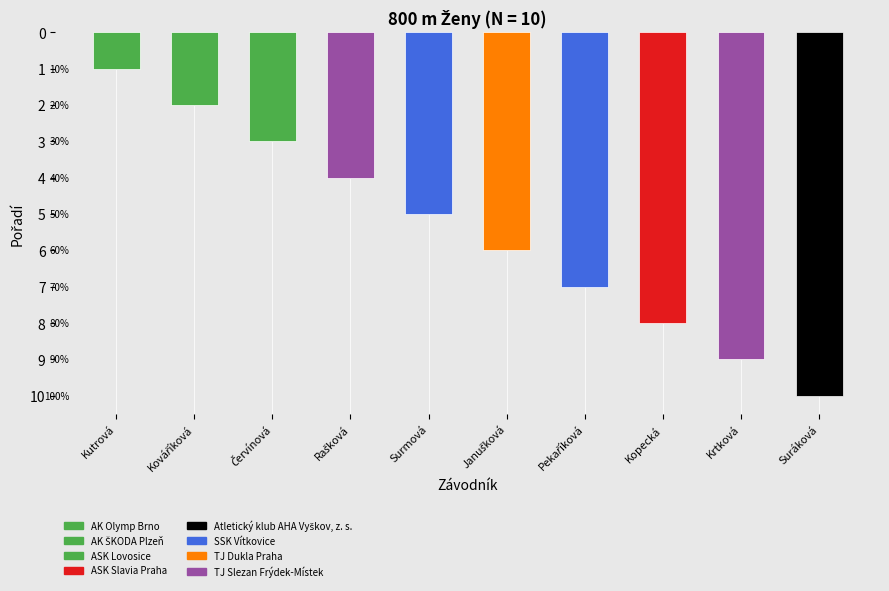

Which category has the highest value across all series?

Suráková